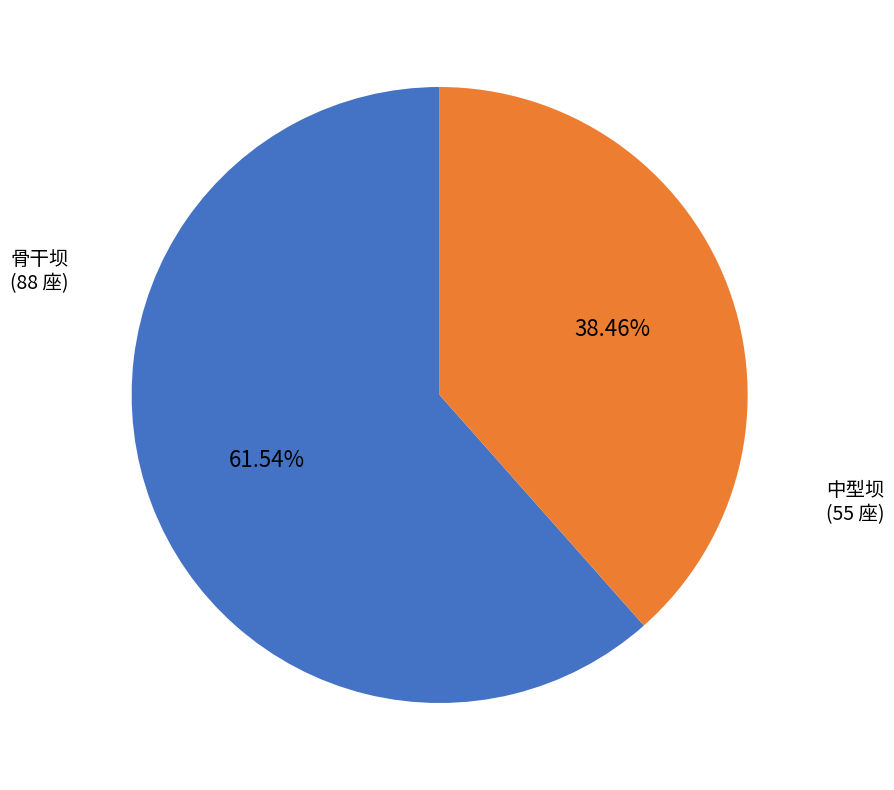

What portion of the pie excludes 骨干坝?

38.5%